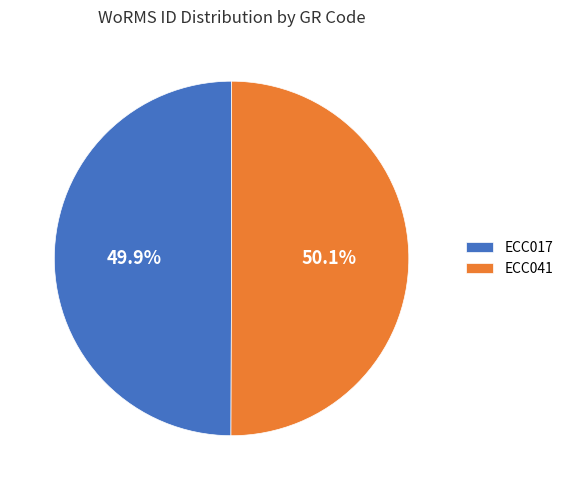

Count the number of slices in the pie.

2